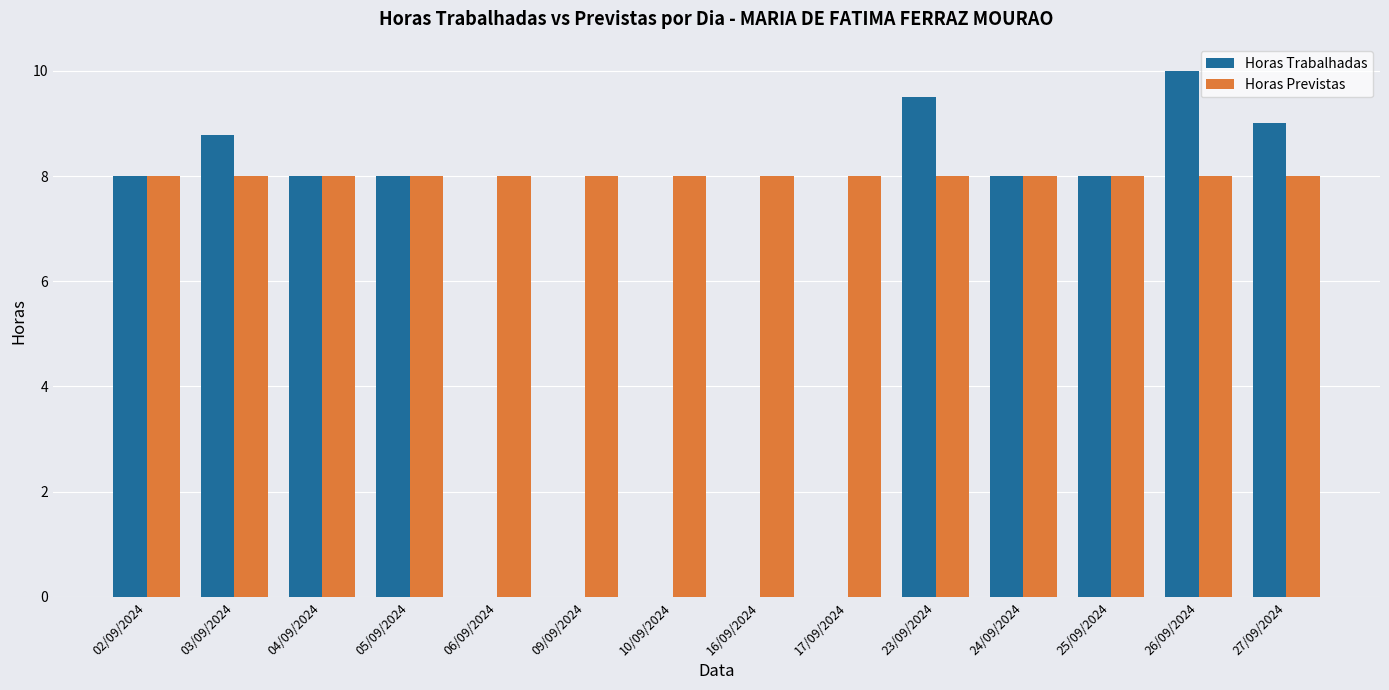

At which category is the sum across all series the highest?

26/09/2024